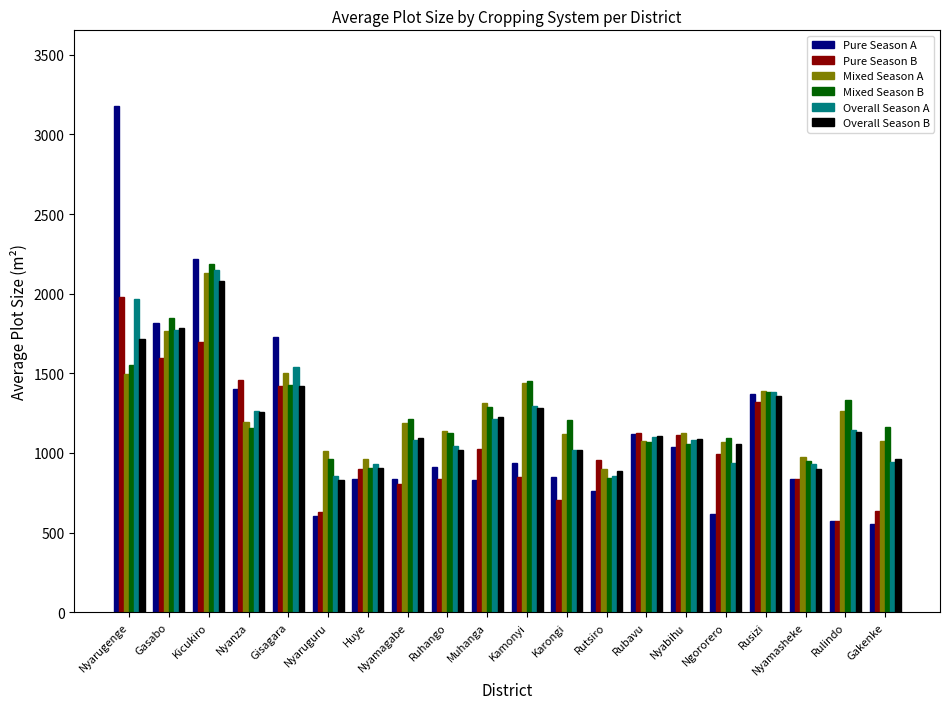

At which category is the sum across all series the highest?

Kicukiro